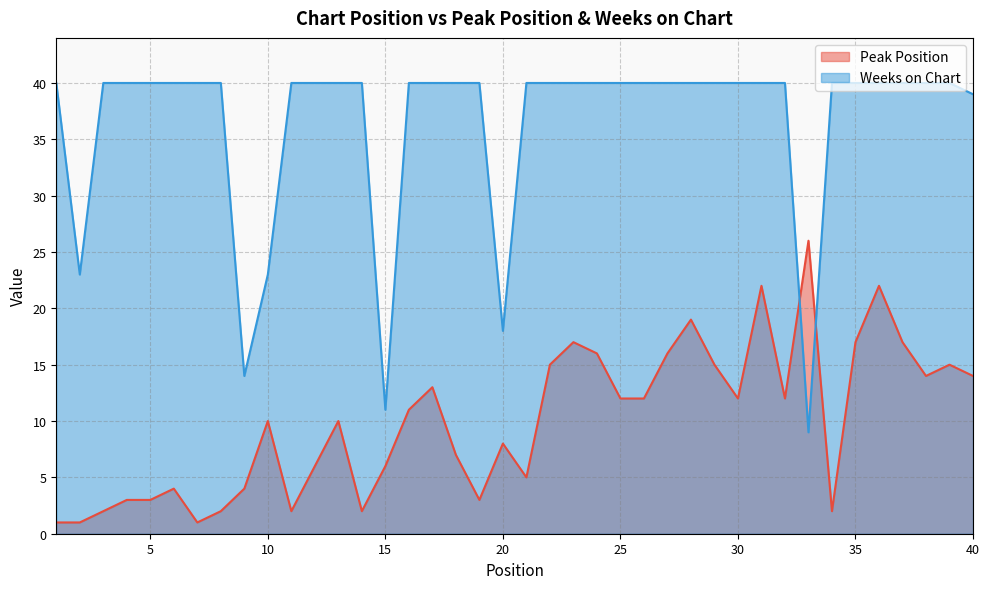

Reading left to right, list all the values displayed in this chart.

Peak Position: 1	1	2	3	3	4	1	2	4	10	2	6	10	2	6	11	13	7	3	8	5	15	17	16	12	12	16	19	15	12	22	12	26	2	17	22	17	14	15	14
Weeks on Chart: 40	23	40	40	40	40	40	40	14	23	40	40	40	40	11	40	40	40	40	18	40	40	40	40	40	40	40	40	40	40	40	40	9	40	40	40	40	40	40	39